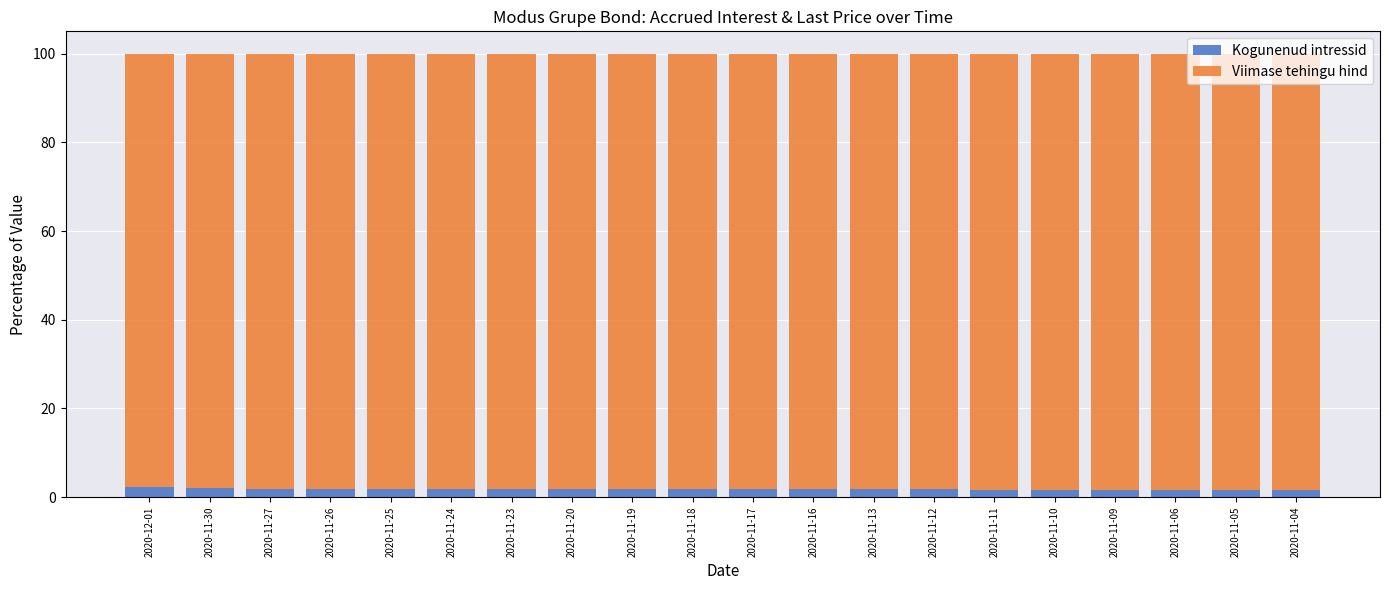

What is the average value of the Kogunenud intressid series?

1.8